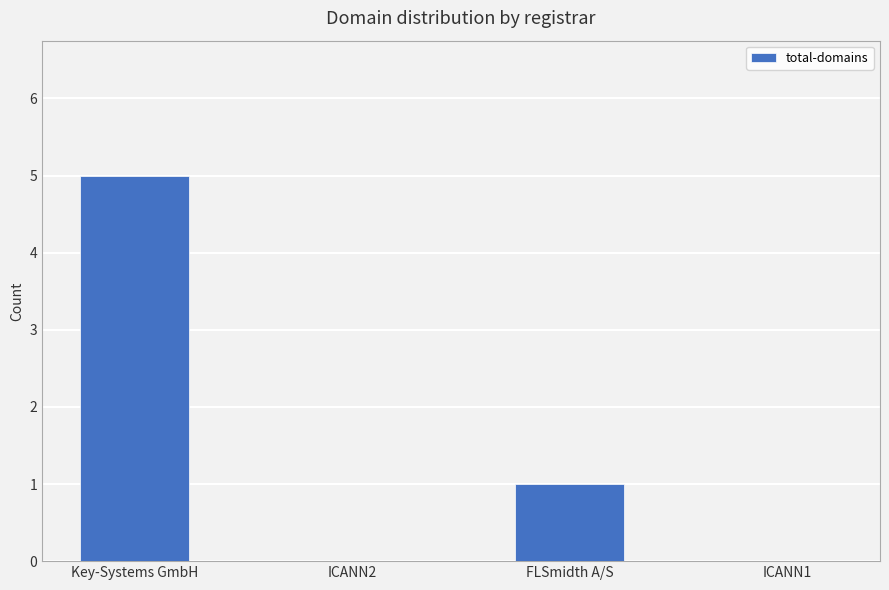

The chart shows a value of 5 at Key-Systems GmbH. True or false?

True